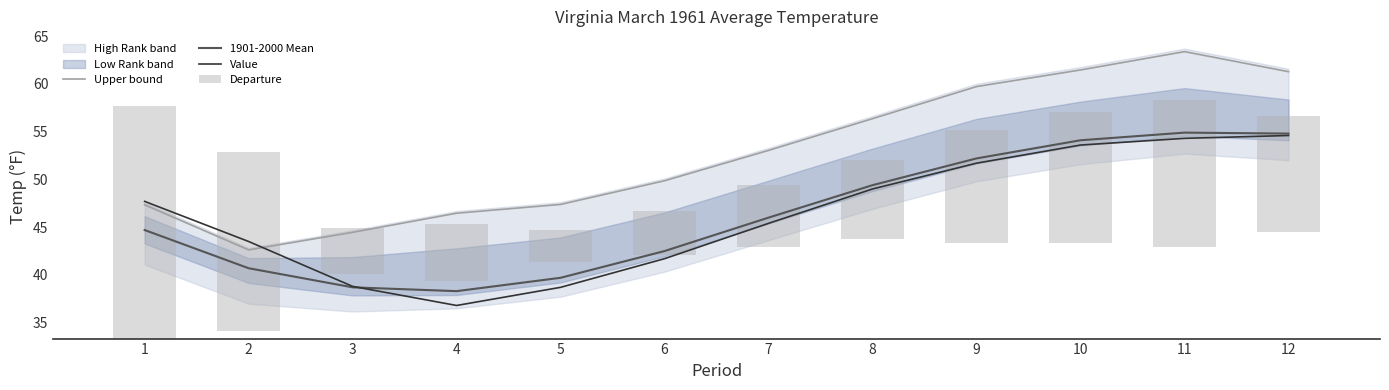

Reading left to right, transcribe all the data shown in this chart.

Upper bound: 47.3	42.6	44.5	46.5	47.4	49.9	53.0	56.4	59.7	61.5	63.4	61.3
1901-2000 Mean: 44.7	40.7	38.7	38.3	39.7	42.5	46.0	49.4	52.2	54.1	54.9	54.8
Value: 47.7	43.5	38.8	36.8	38.7	41.7	45.4	49.0	51.7	53.6	54.3	54.6
Departure: 24.4	18.8	-4.8	6.0	3.4	4.6	6.5	8.3	11.9	13.8	15.4	12.1